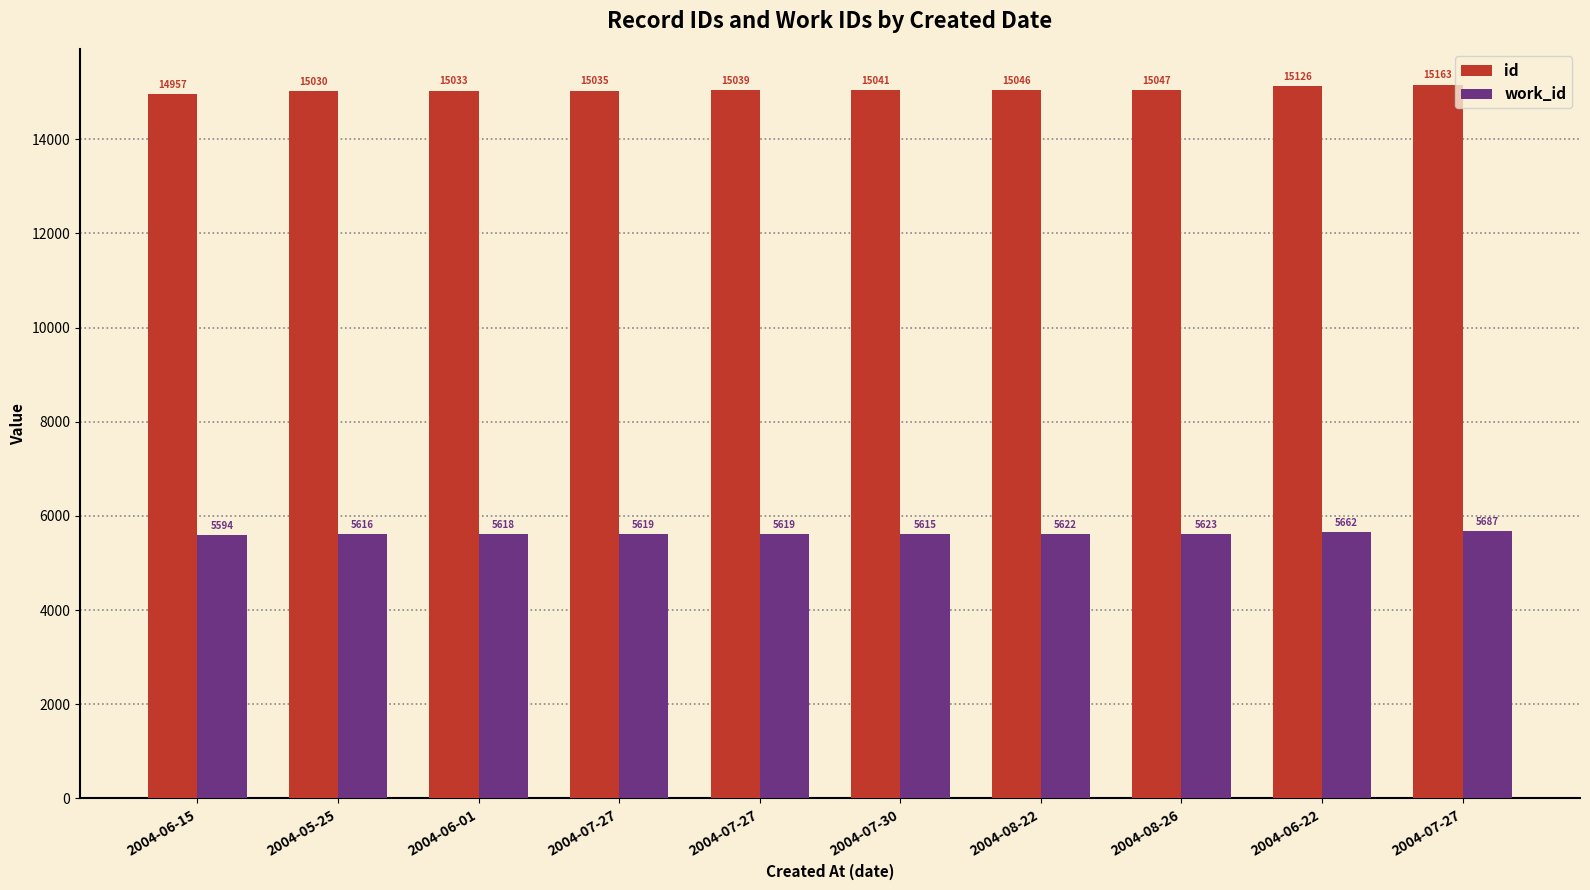

What are all the series names shown in the legend?

id, work_id